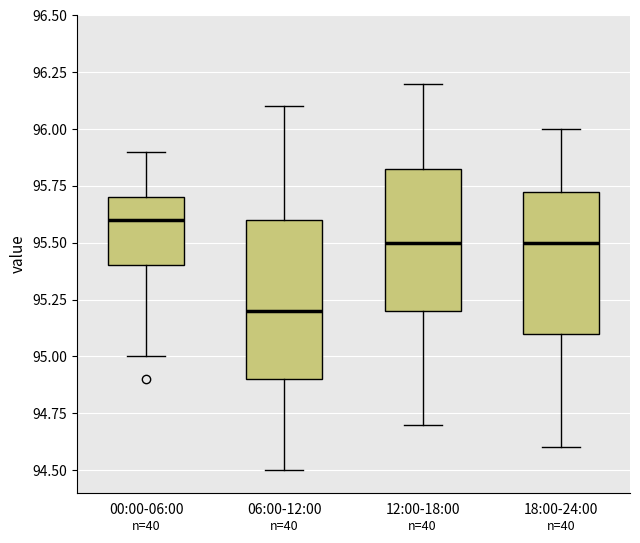

Which box has the highest median line?

00:00-06:00